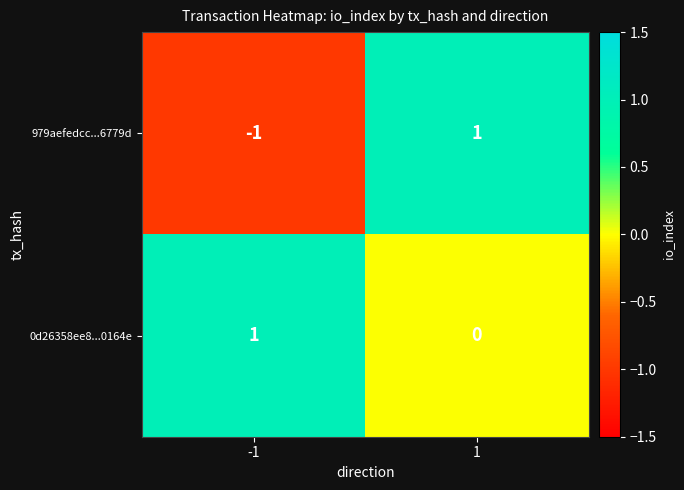

Which series has the largest total across all categories?

0d26358ee8...0164e